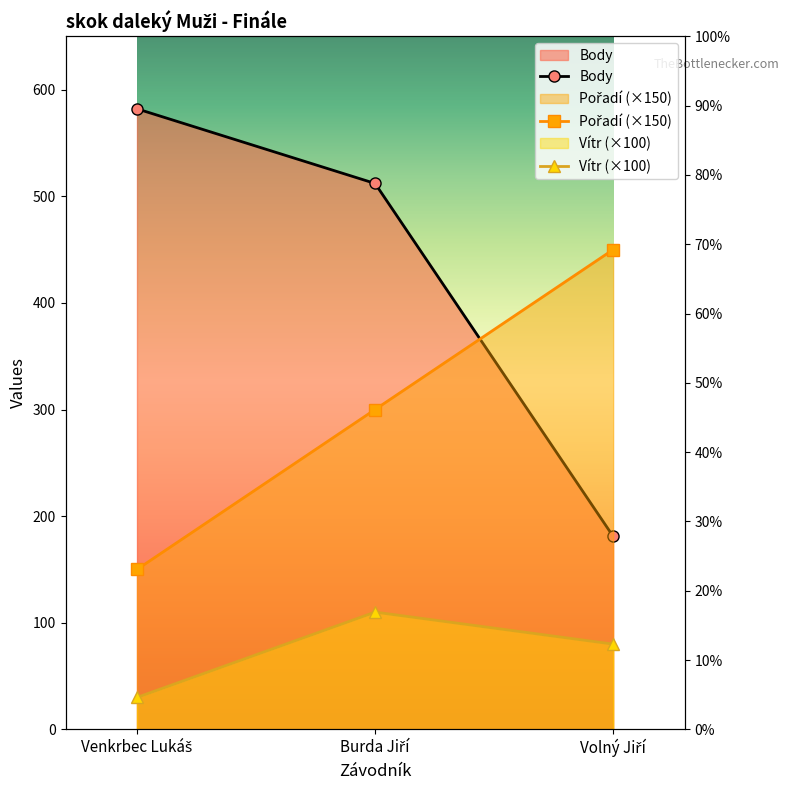

Which category has the lowest value in the Body series?

Volný Jiří